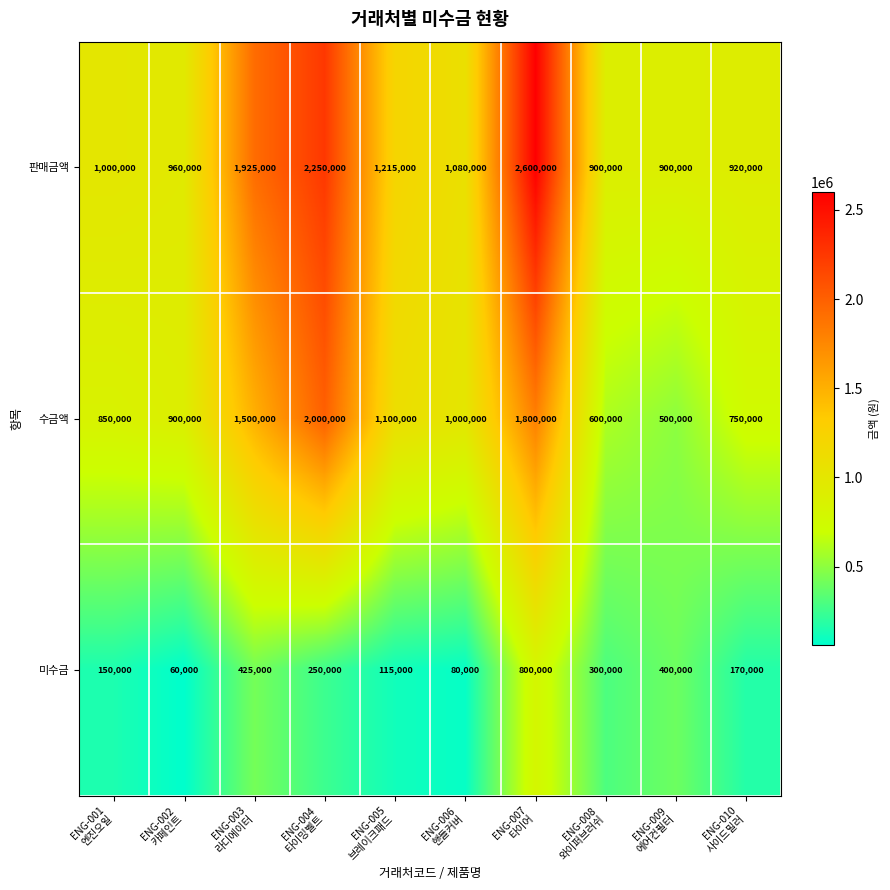

How many distinct data groups are displayed?

3